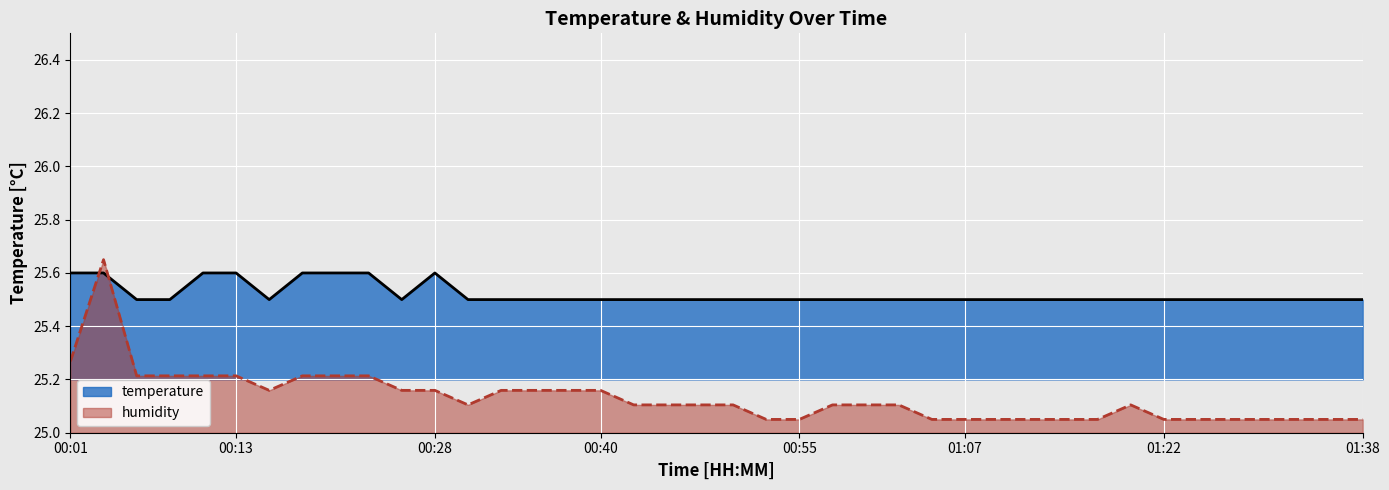

Reading right to left, transcribe all the data shown in this chart.

temperature: 01:38=25.5	01:35=25.5	01:33=25.5	01:30=25.5	01:27=25.5	01:25=25.5	01:22=25.5	01:20=25.5	01:18=25.5	01:15=25.5	01:13=25.5	01:10=25.5	01:07=25.5	01:05=25.5	01:02=25.5	01:00=25.5	00:57=25.5	00:55=25.5	00:53=25.5	00:50=25.5	00:48=25.5	00:45=25.5	00:43=25.5	00:40=25.5	00:38=25.5	00:35=25.5	00:33=25.5	00:30=25.5	00:28=25.6	00:25=25.5	00:23=25.6	00:21=25.6	00:18=25.6	00:16=25.5	00:13=25.6	00:11=25.6	00:08=25.5	00:06=25.5	00:03=25.6	00:01=25.6
humidity: 01:38=25.1	01:35=25.1	01:33=25.1	01:30=25.1	01:27=25.1	01:25=25.1	01:22=25.1	01:20=25.1	01:18=25.1	01:15=25.1	01:13=25.1	01:10=25.1	01:07=25.1	01:05=25.1	01:02=25.1	01:00=25.1	00:57=25.1	00:55=25.1	00:53=25.1	00:50=25.1	00:48=25.1	00:45=25.1	00:43=25.1	00:40=25.2	00:38=25.2	00:35=25.2	00:33=25.2	00:30=25.1	00:28=25.2	00:25=25.2	00:23=25.2	00:21=25.2	00:18=25.2	00:16=25.2	00:13=25.2	00:11=25.2	00:08=25.2	00:06=25.2	00:03=25.6	00:01=25.3